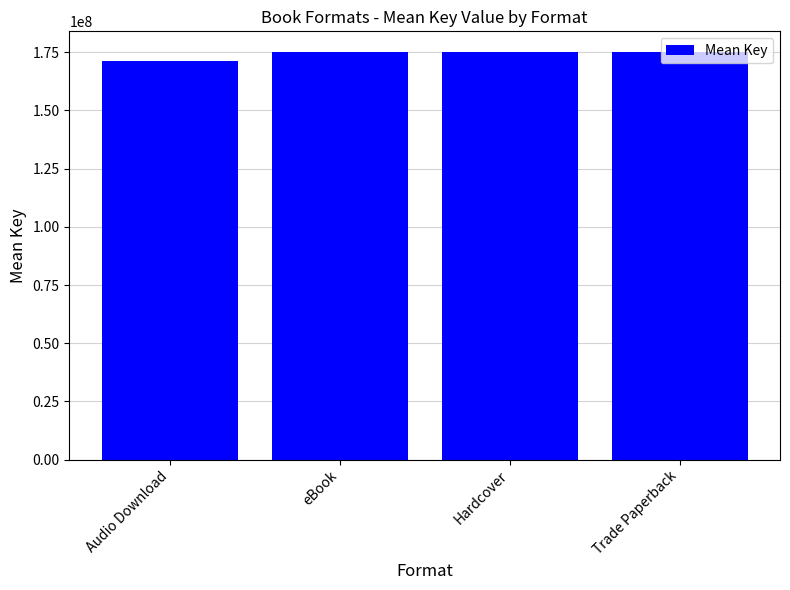

Reading right to left, extract all data points from this chart.

Trade Paperback=175219323	Hardcover=175219323	eBook=175219323	Audio Download=171071249